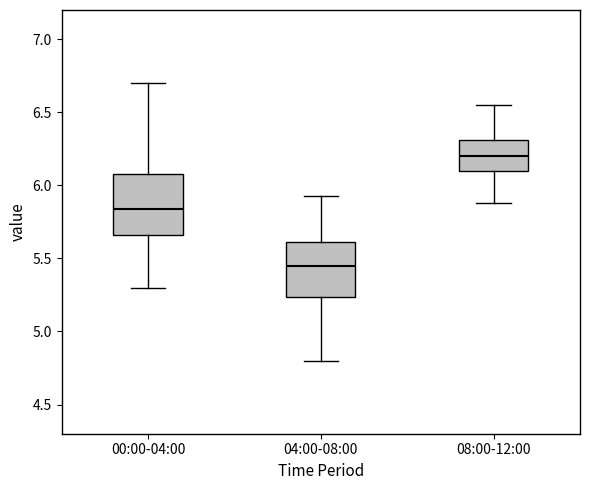

Which box's median line is the lowest?

04:00-08:00